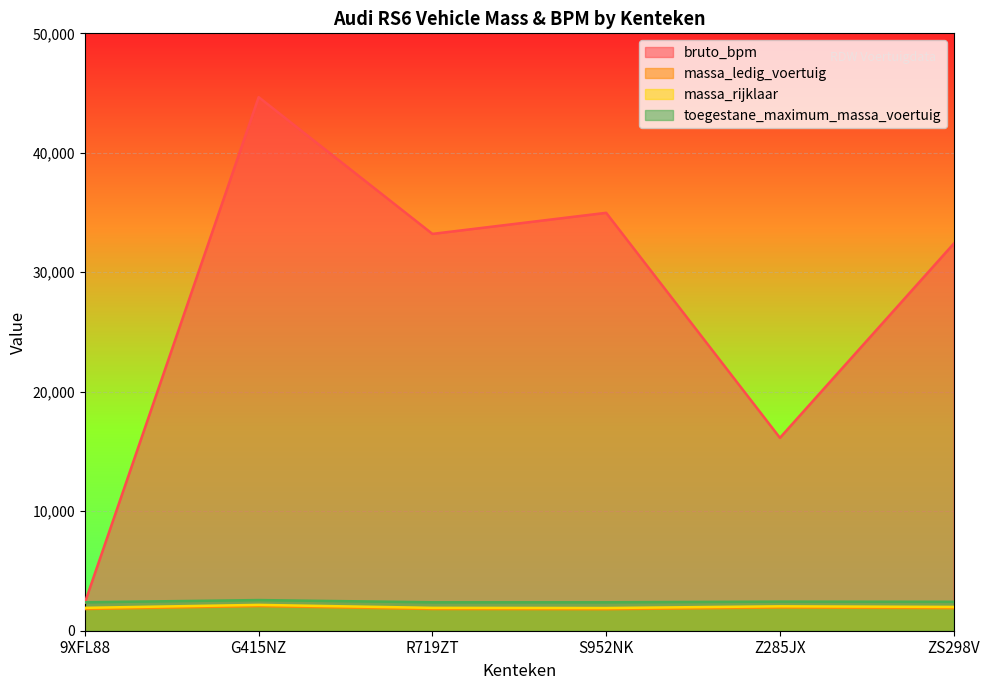

Which series has the largest total across all categories?

bruto_bpm